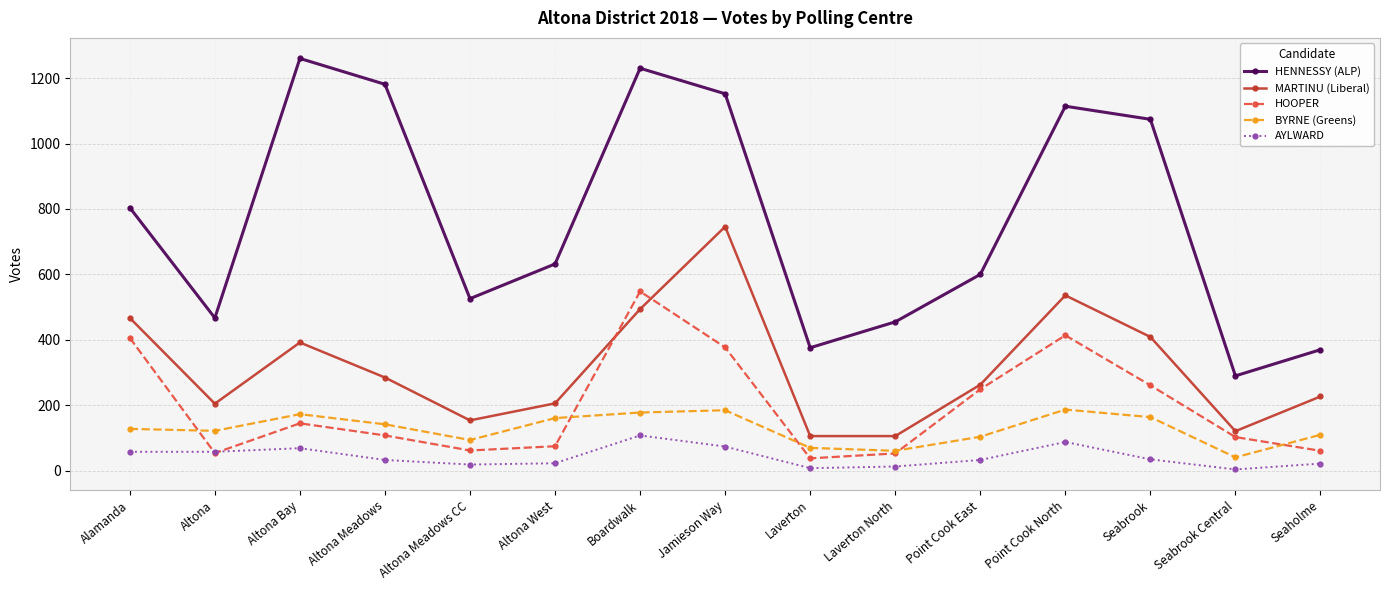

Rank the series at Seabrook from highest to lowest value.

HENNESSY (ALP), MARTINU (Liberal), HOOPER, BYRNE (Greens), AYLWARD